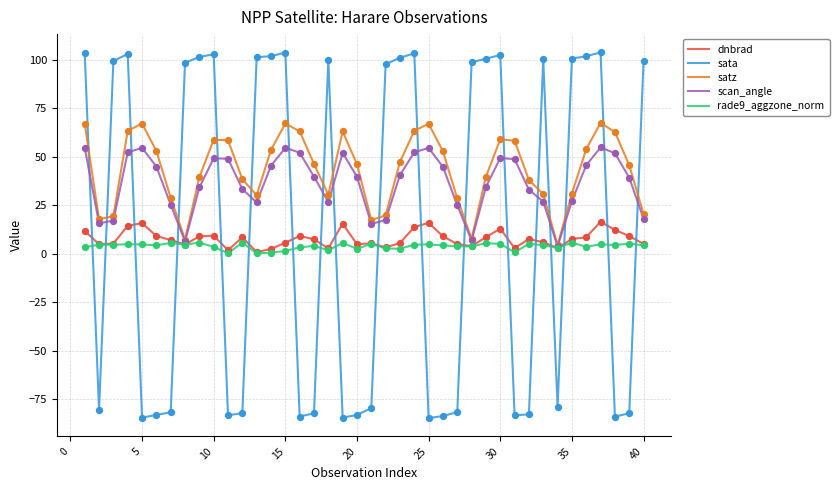

List the series in order of their peak value, highest first.

sata, satz, scan_angle, dnbrad, rade9_aggzone_norm